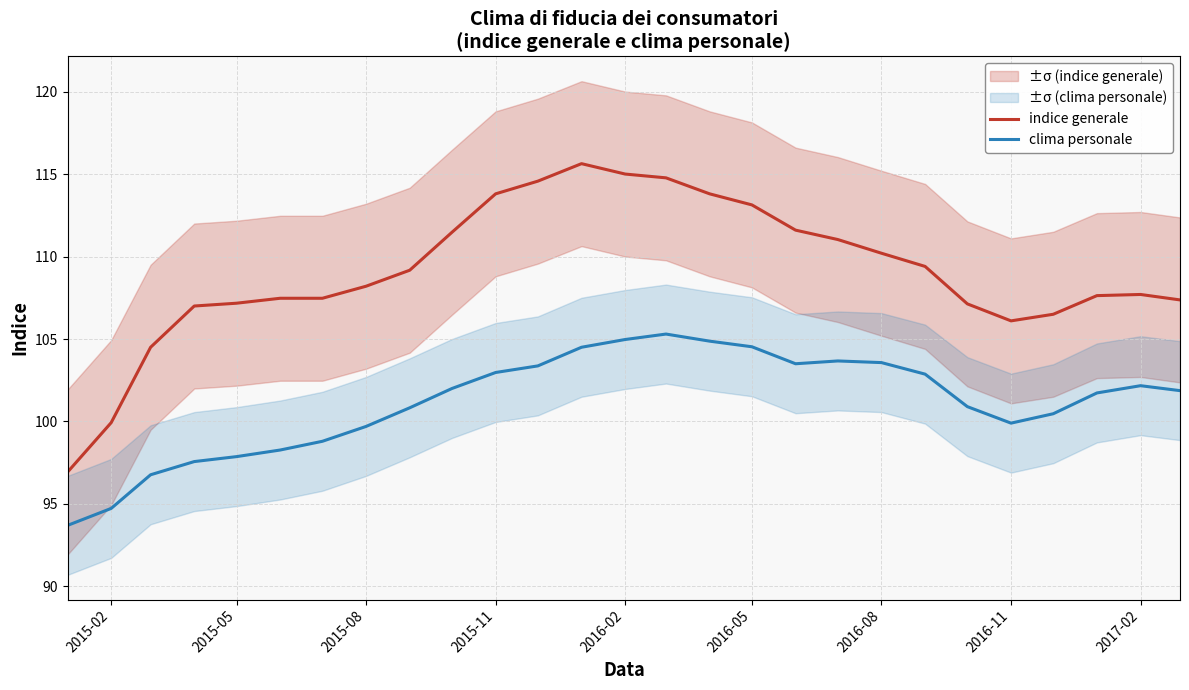

Is this an area chart (filled region under the line)?

No